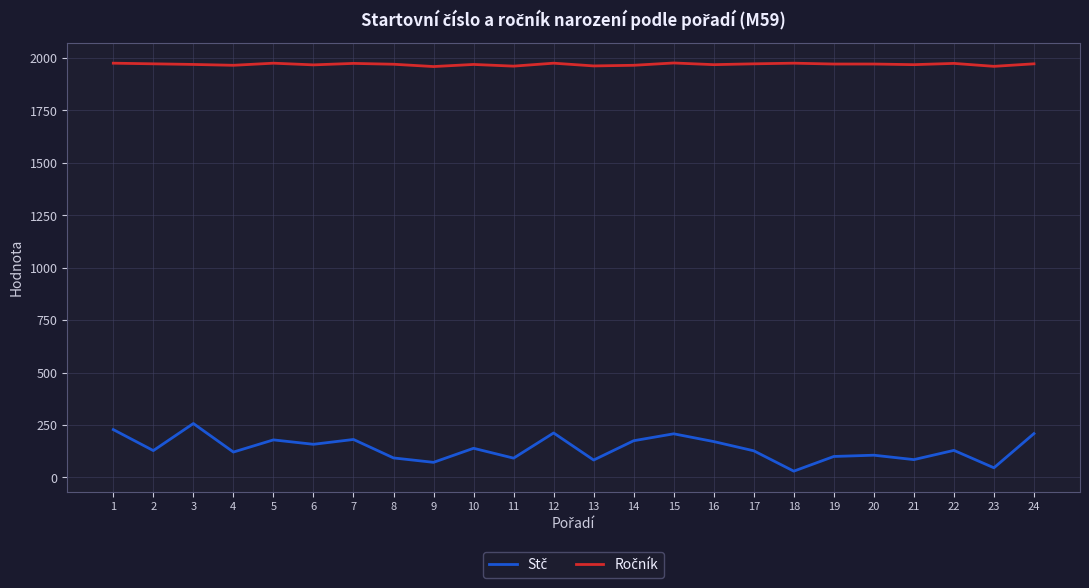

What is the spread (max minus min) of values at 8?

1876